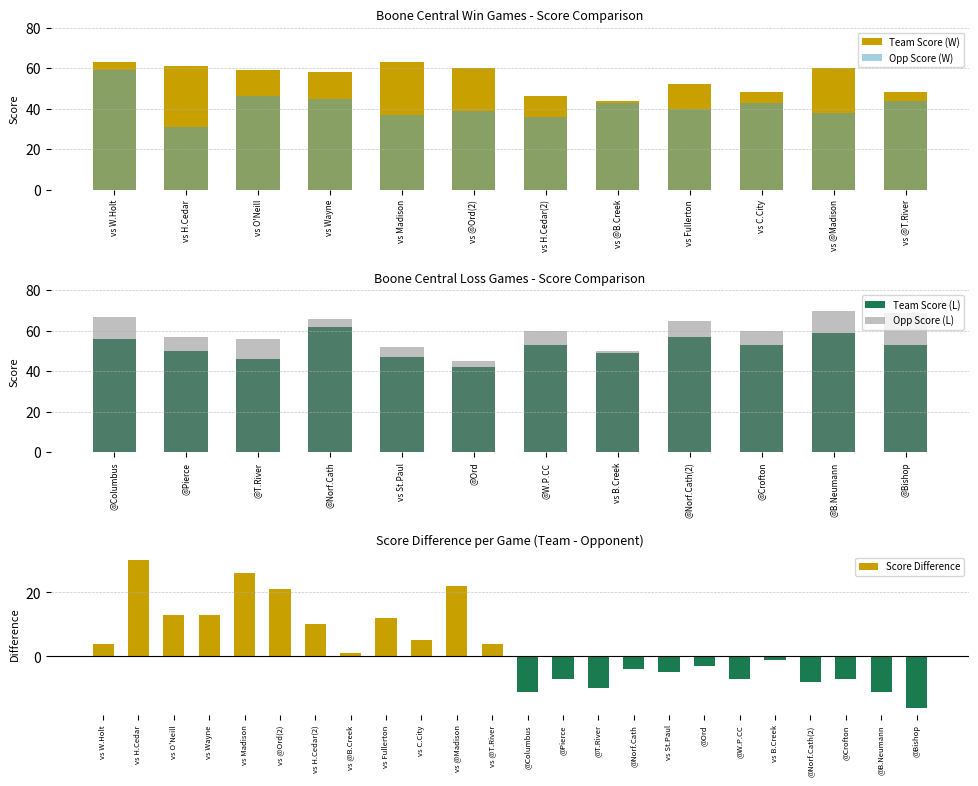

How many data points in L are less than 53?

5